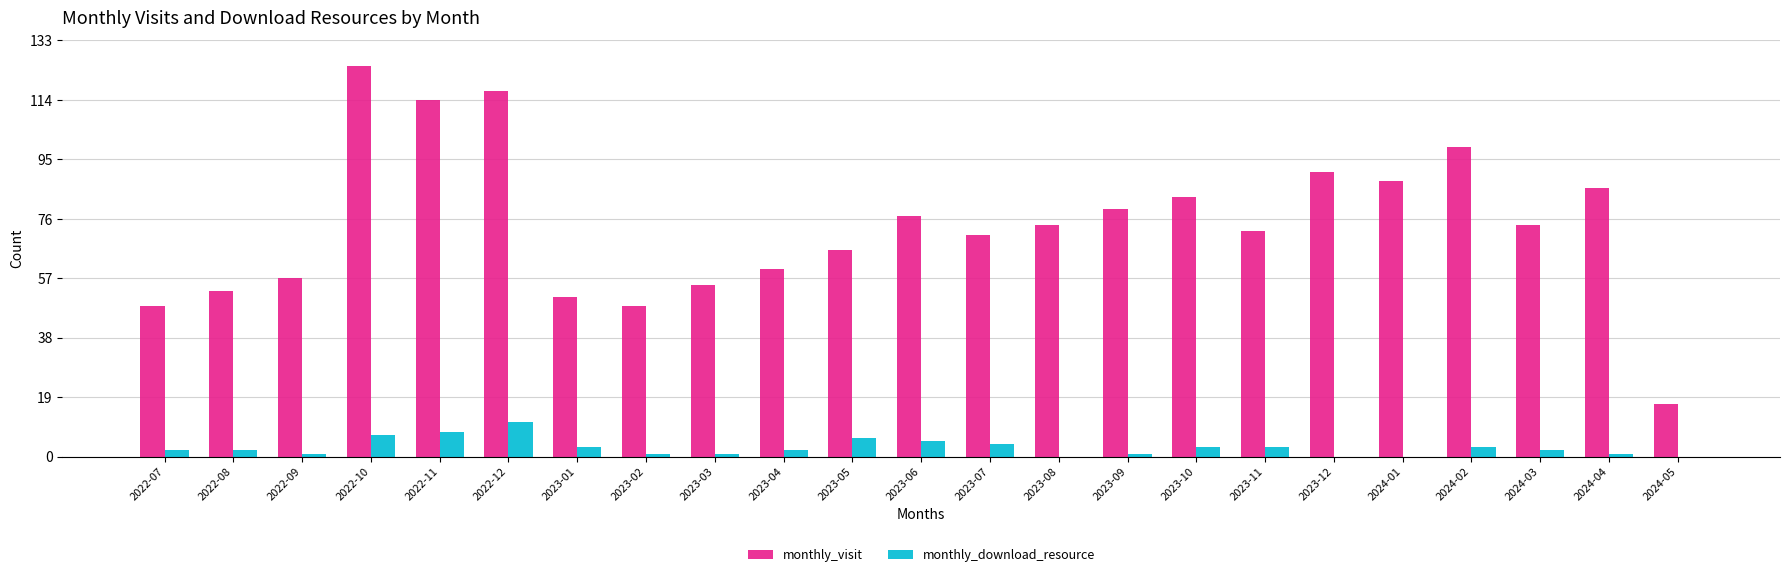

How many distinct data groups are displayed?

2